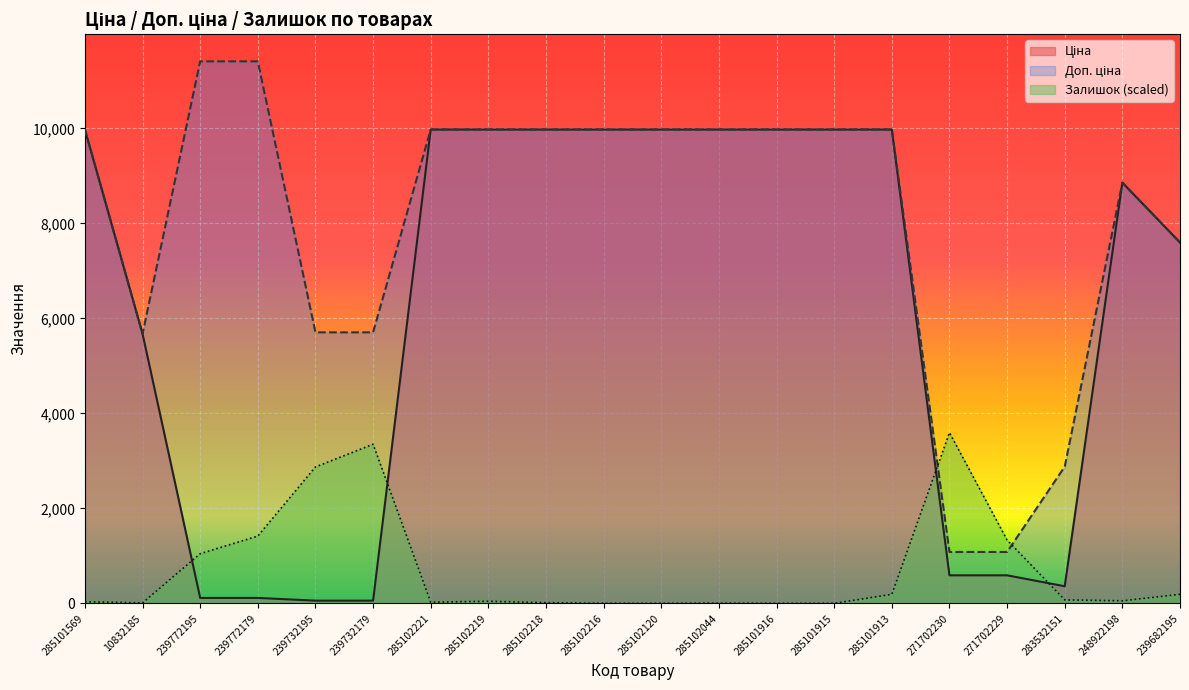

What is the label of the 6th point from the left?

239732179